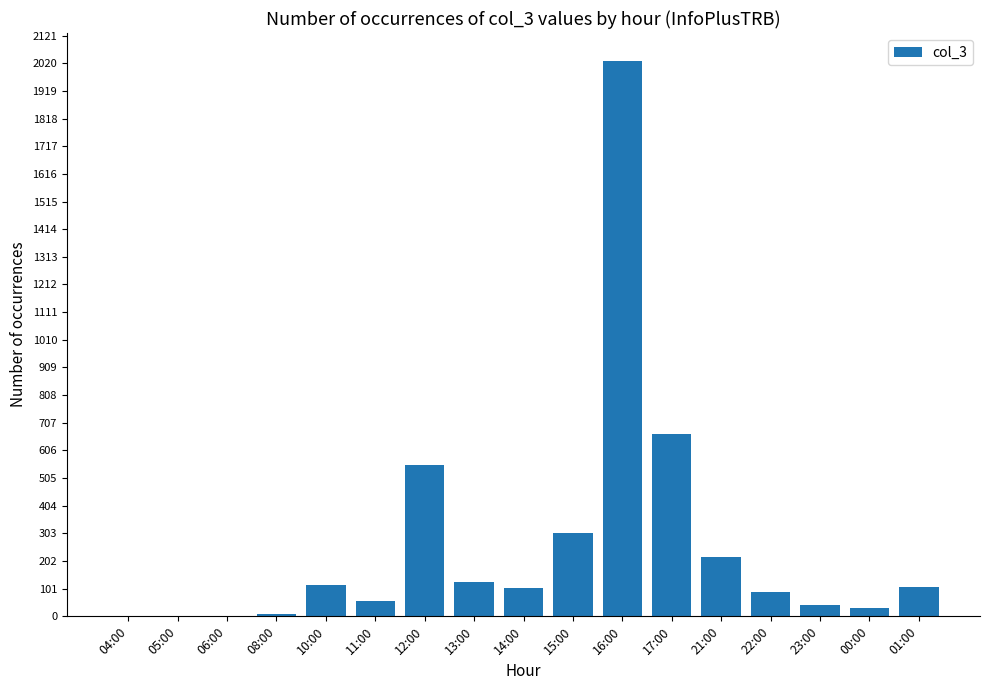

What value does the data have at 01:00?

108